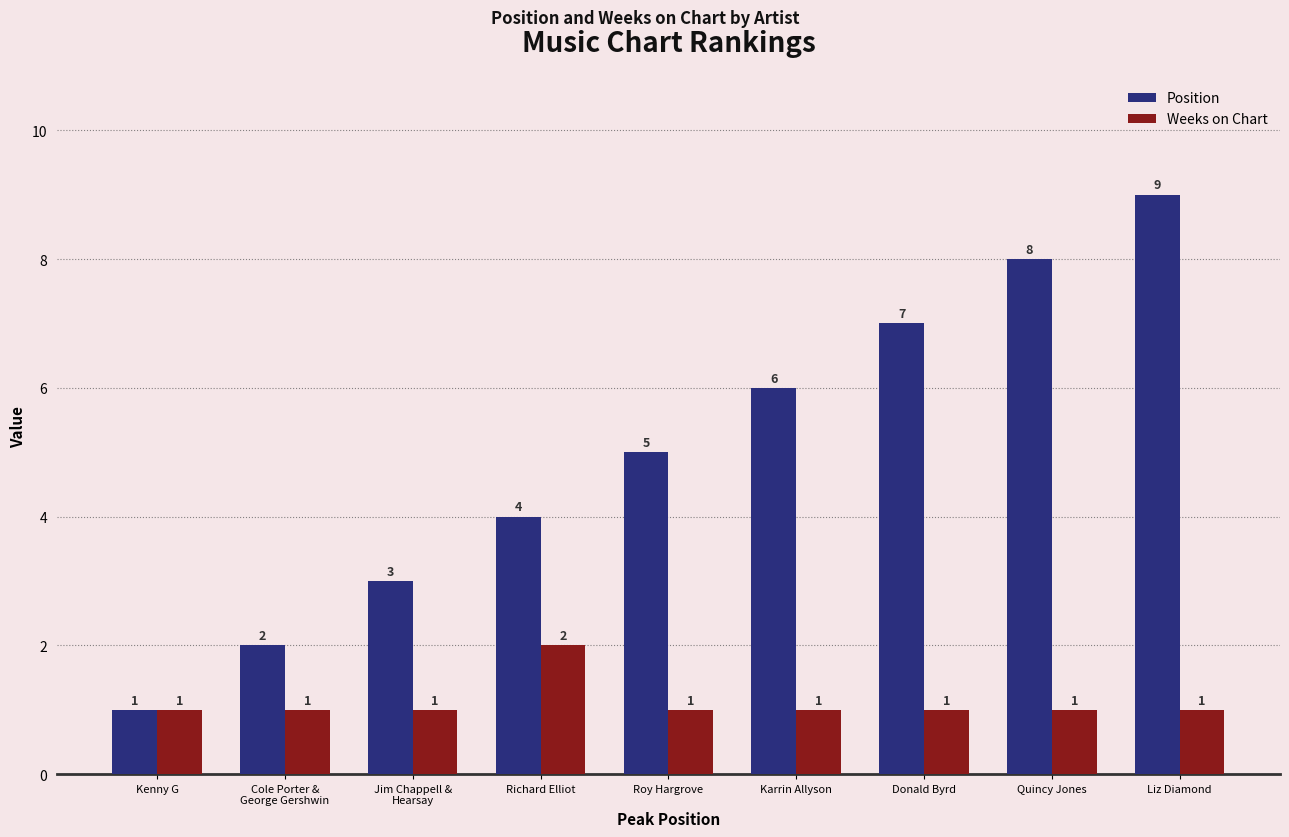

True or false: Weeks on Chart has a value of 1 at Liz Diamond.

True